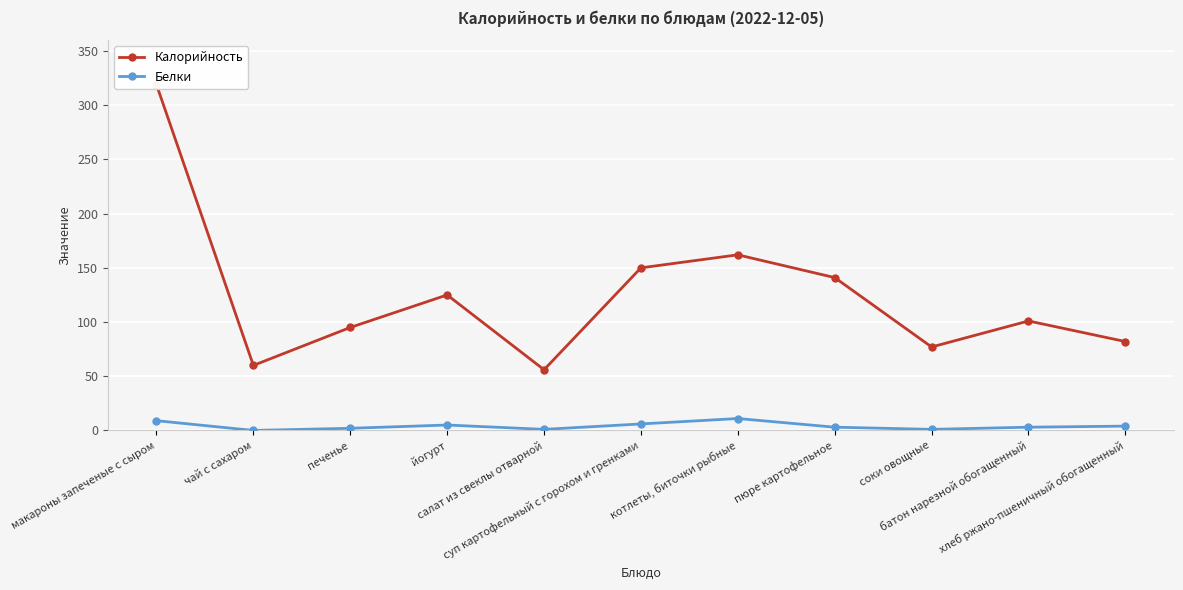

At which label does Белки first exceed 3?

макароны запеченые с сыром